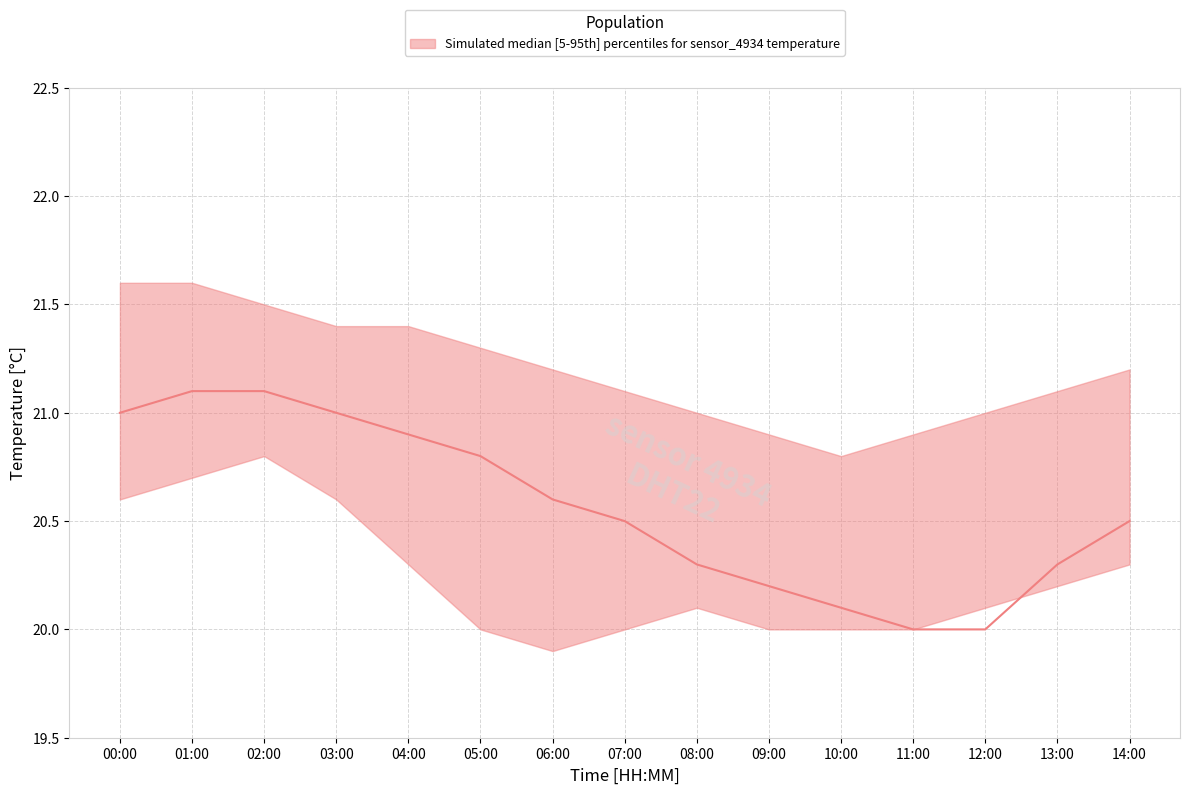

What is the sum of the temperature_median values at 14:00 and 02:00?

41.6